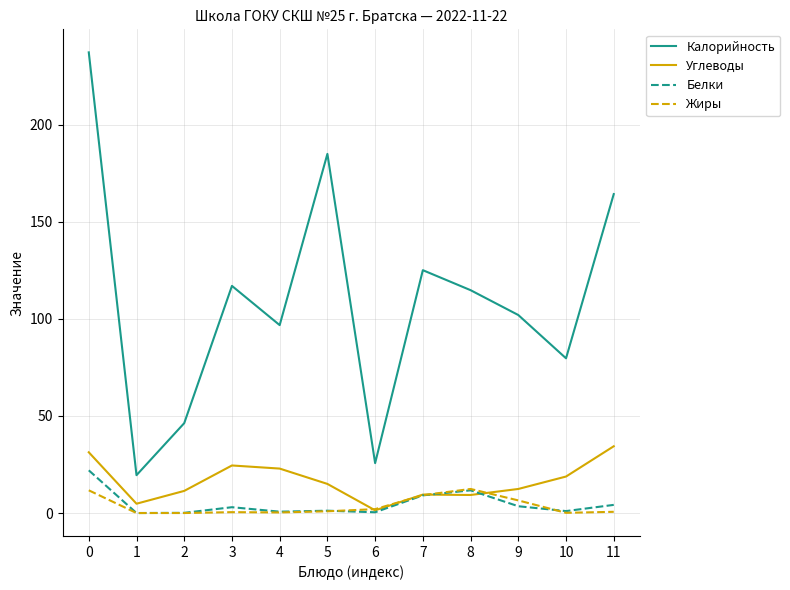

The Калорийность series shows 23.7 at 2. True or false?

False